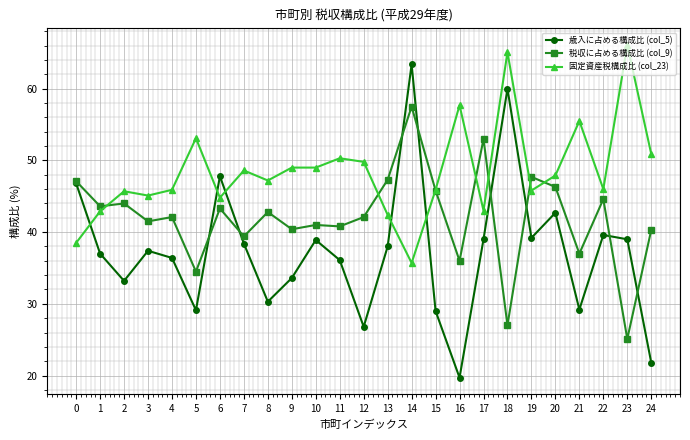

At which category is the sum across all series the highest?

14